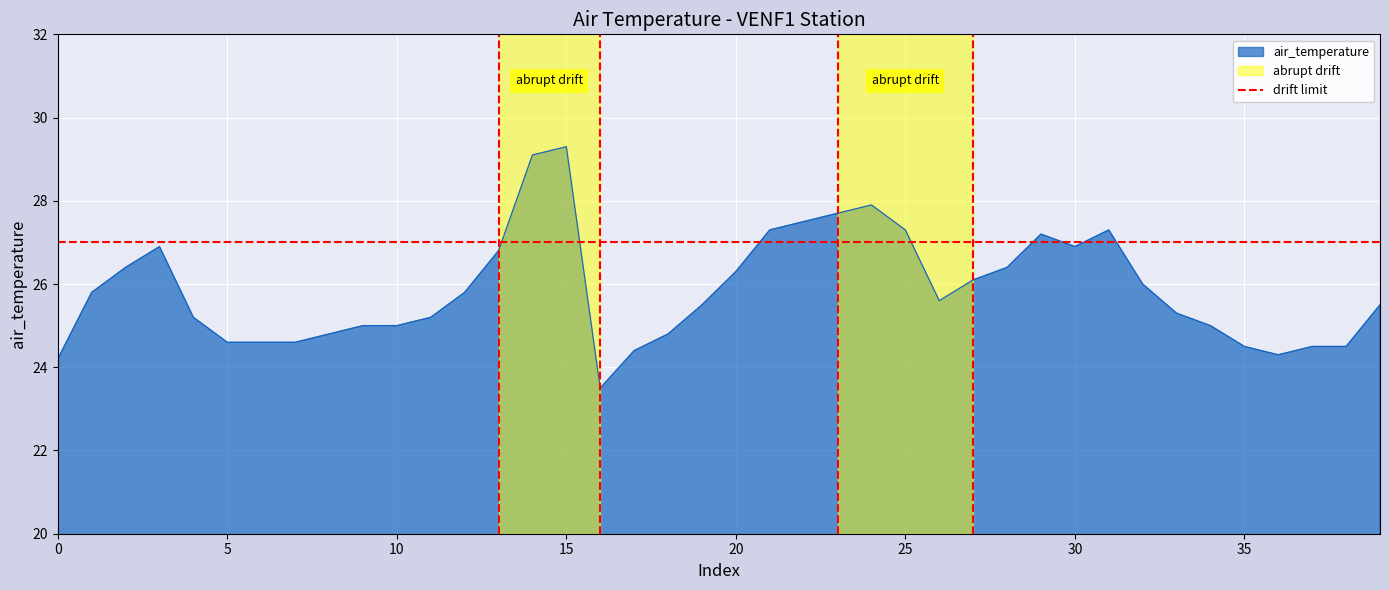

What is the minimum value for air_temperature?

23.5